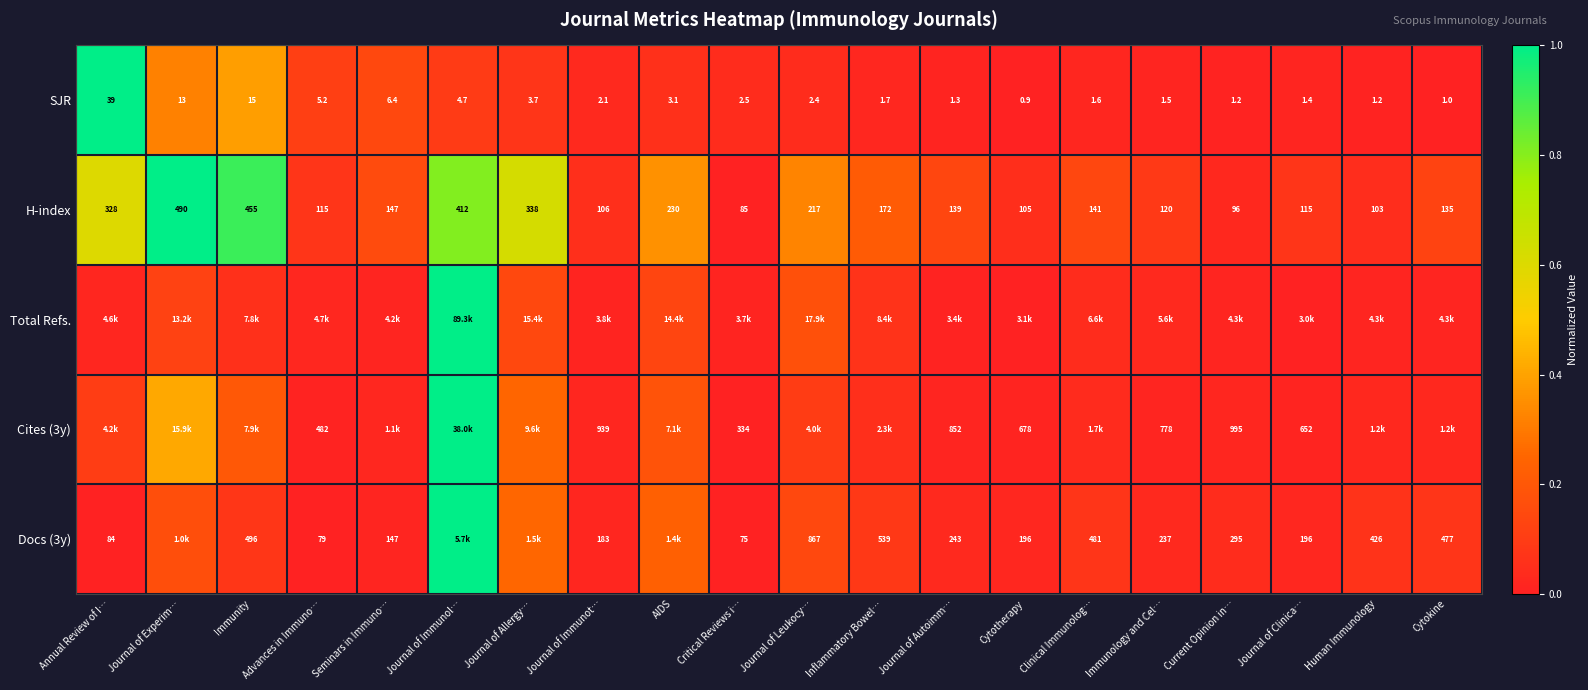

Is the value of SJR at Current Opinion in… greater than the value of Cites (3y) at Journal of Autoimm…?

No